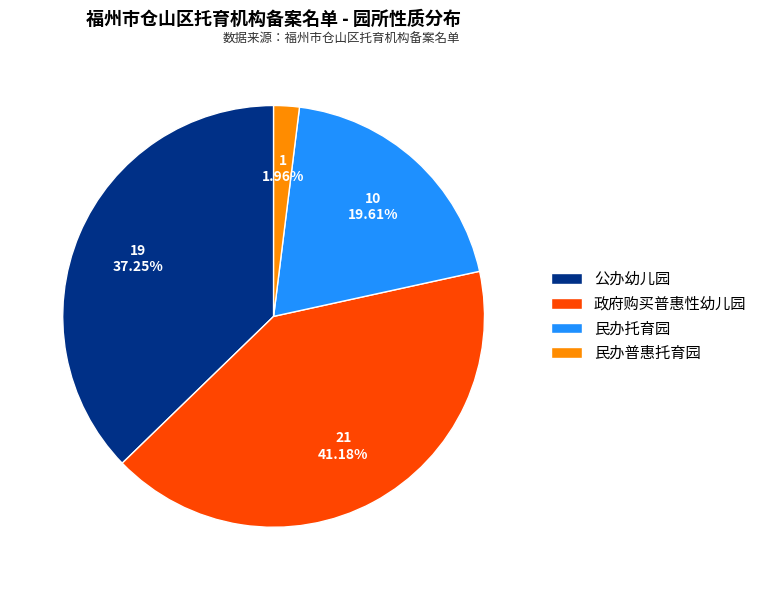

What percentage is the 民办托育园 slice, to the nearest percent?

20%